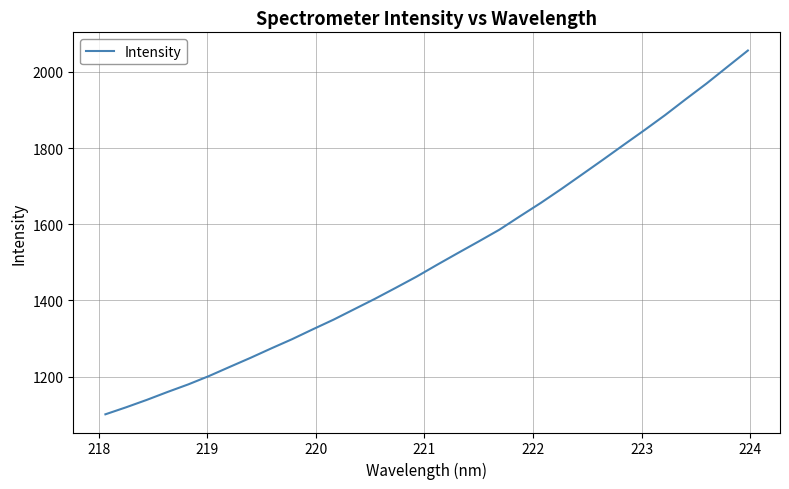

What is the smallest value displayed?

1100.9